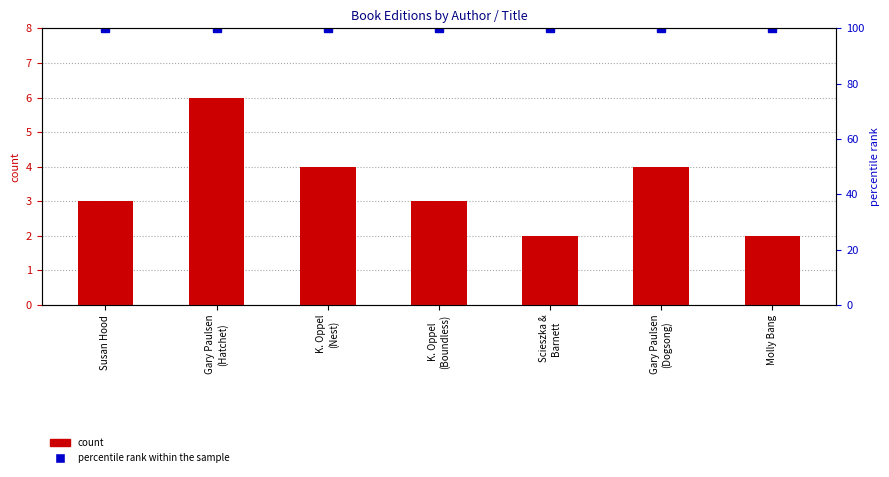

Read the percentile rank within the sample value at Scieszka &
Barnett.

100